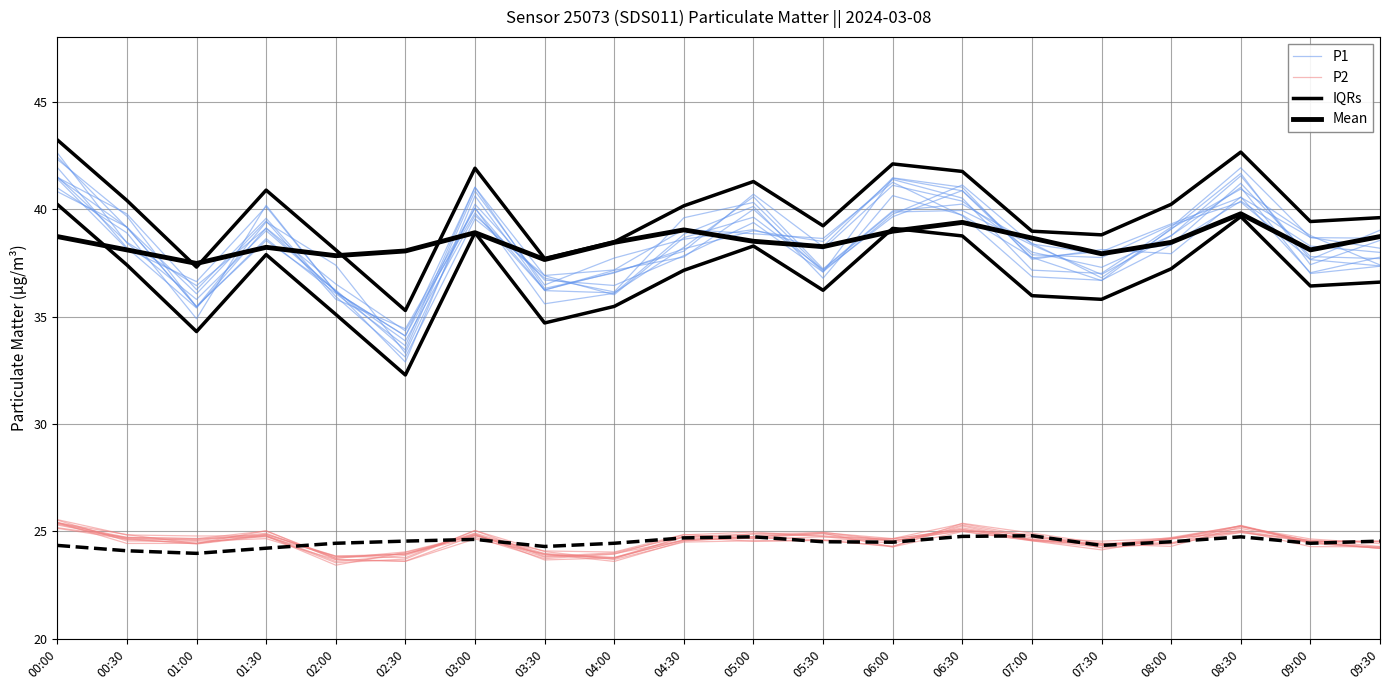

True or false: P1 and Mean intersect in this chart.

True